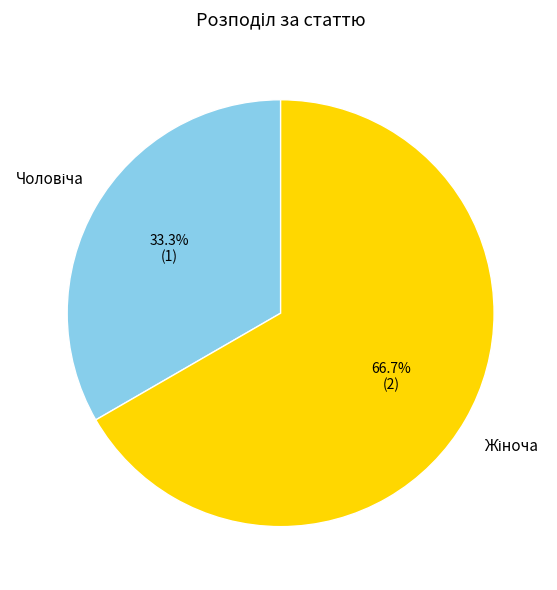

To the nearest percent, what is the average slice percentage?

50%